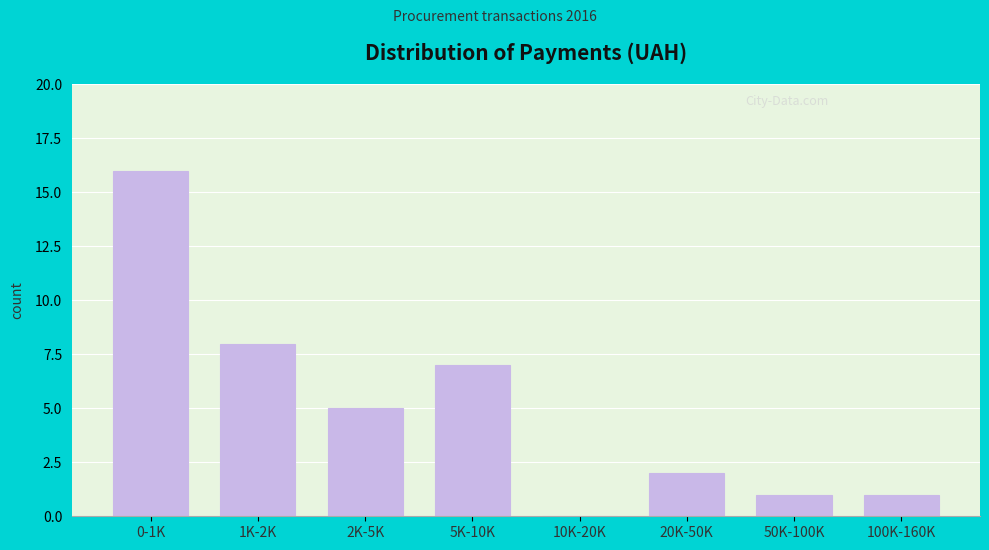

Reading left to right, transcribe all the data shown in this chart.

0-1K=16	1K-2K=8	2K-5K=5	5K-10K=7	10K-20K=0	20K-50K=2	50K-100K=1	100K-160K=1